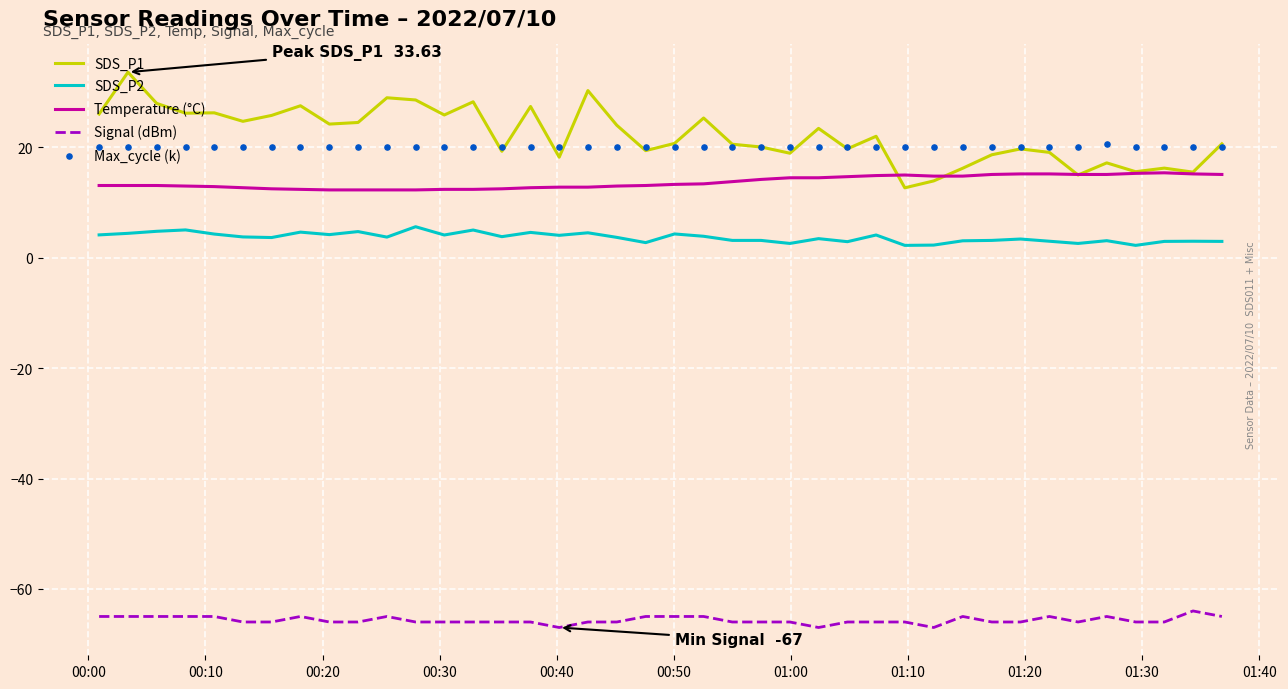

Which series contains the highest Y value?

SDS_P1